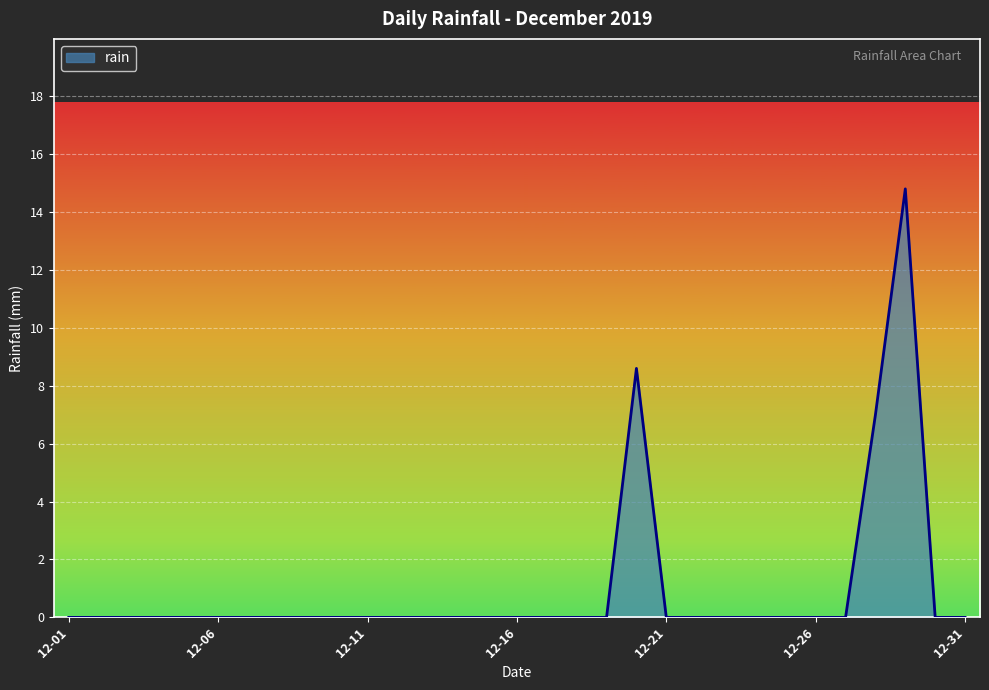

Reading left to right, transcribe all the data shown in this chart.

0.0	0.0	0.0	0.0	0.0	0.0	0.0	0.0	0.0	0.0	0.0	0.0	0.0	0.0	0.0	0.0	0.0	0.0	0.0	8.6	0.0	0.0	0.0	0.0	0.0	0.0	0.0	7.0	14.8	0.0	0.0